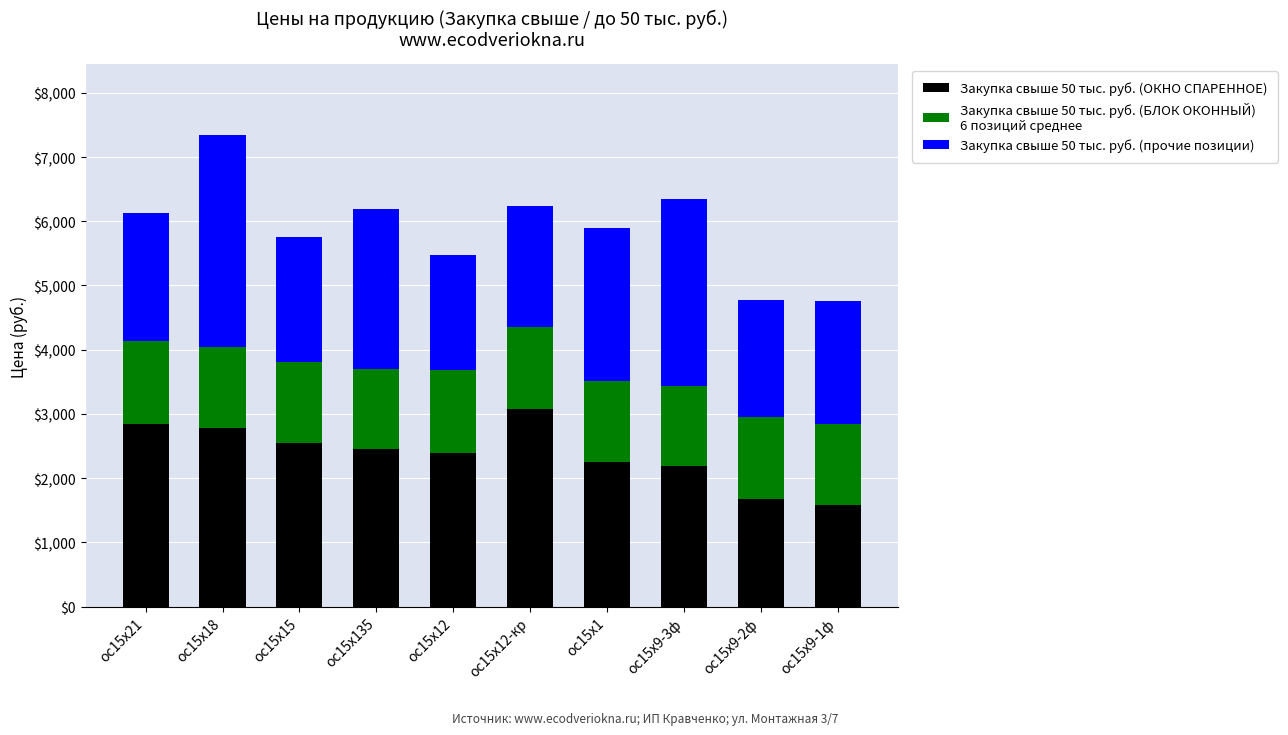

What is the total value across all series at ос15х9-3ф?

6340